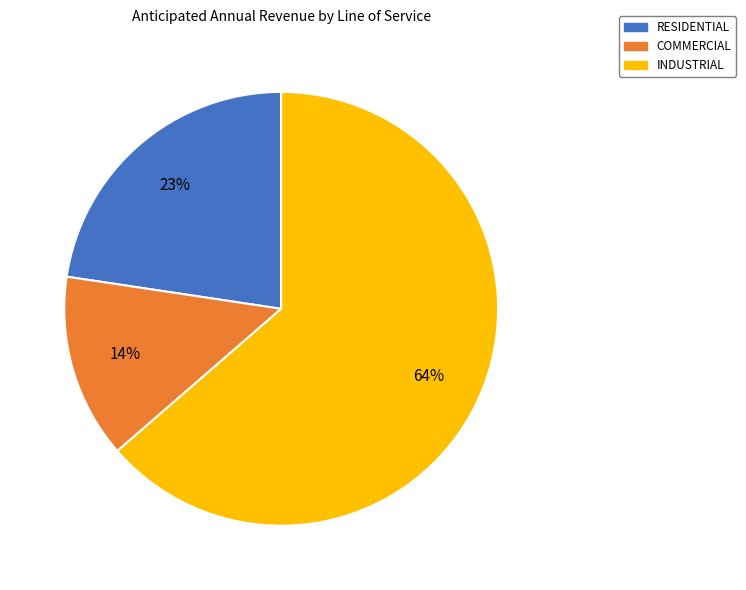

To the nearest percent, what is the difference between the INDUSTRIAL and COMMERCIAL slice percentages?

50%